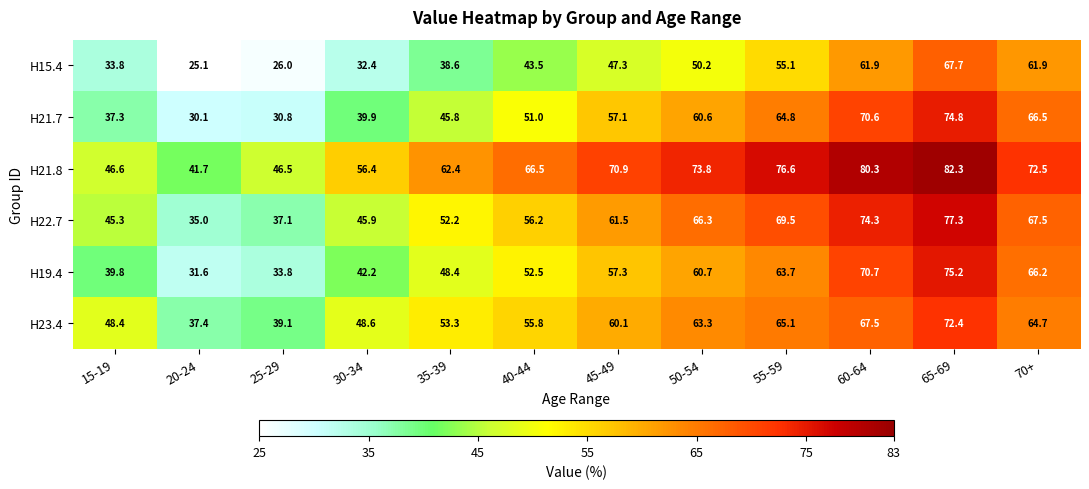

At 25-29, list the series in order from smallest to largest.

H15.4, H21.7, H19.4, H22.7, H23.4, H21.8